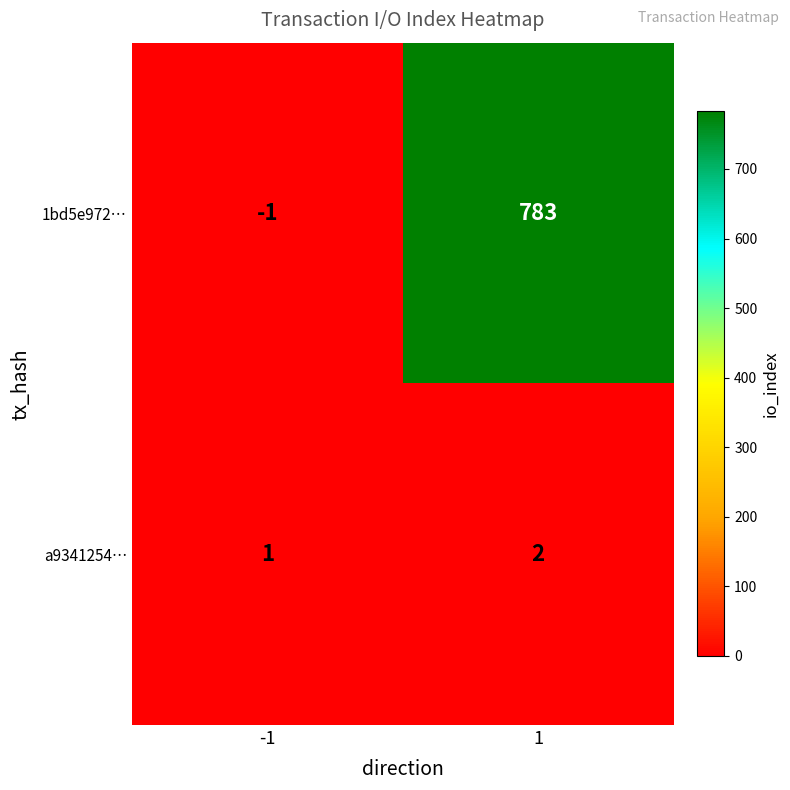

What is the maximum value shown in the chart?

783